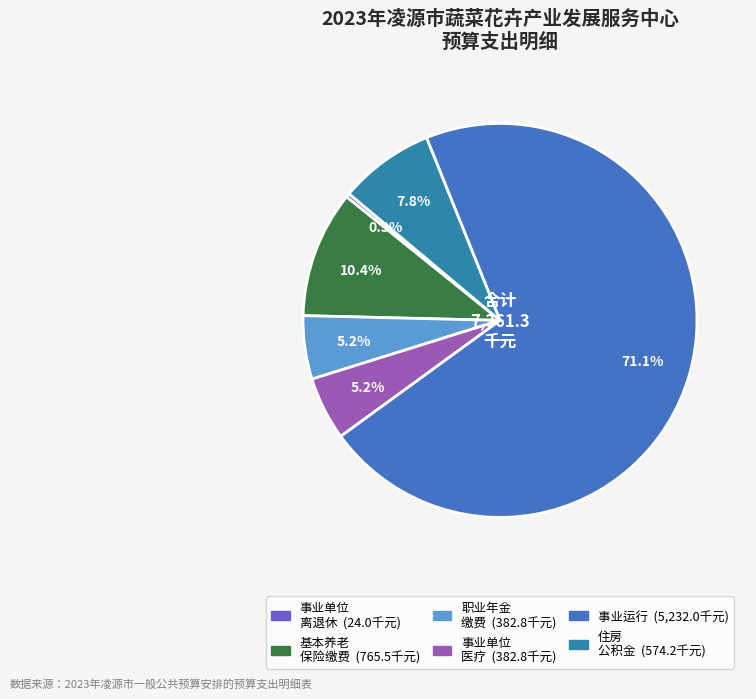

Count the number of slices in the pie.

6